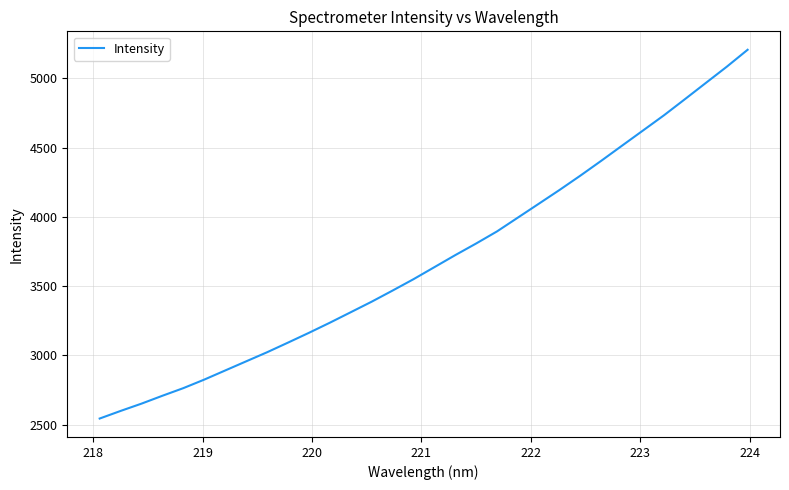

What is the minimum value shown in the chart?

2544.8